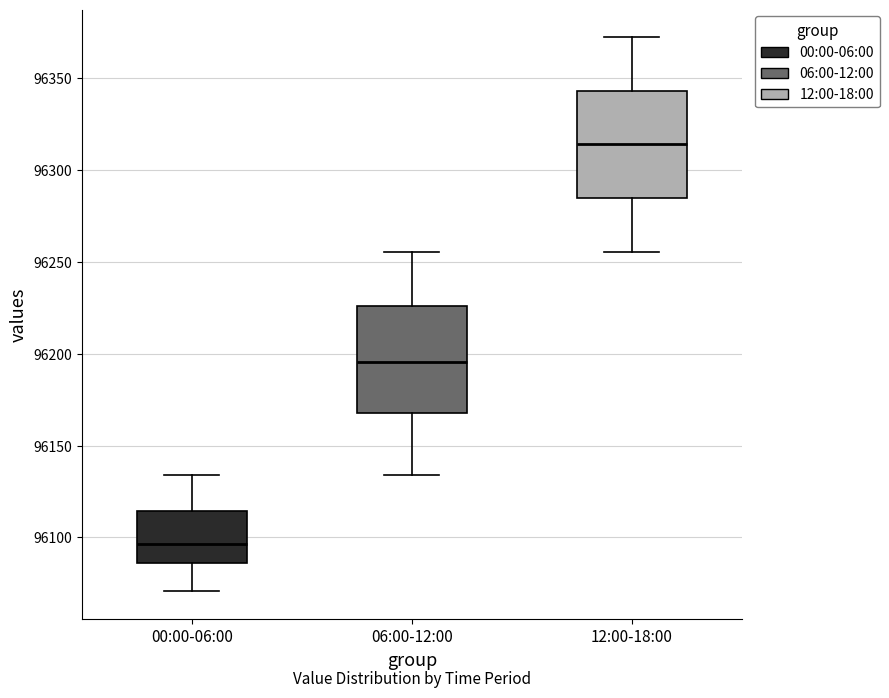

Which box has the highest median line?

12:00-18:00